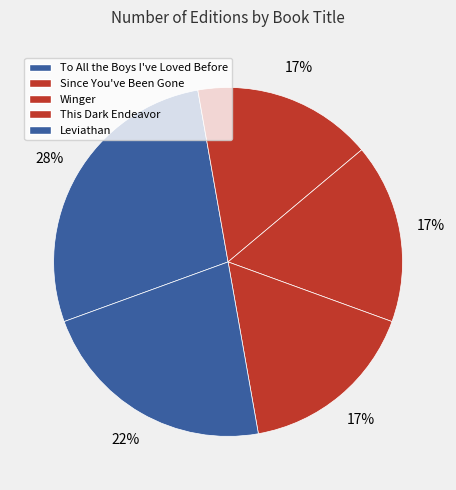

To the nearest percent, what portion does Since You've Been Gone represent?

17%